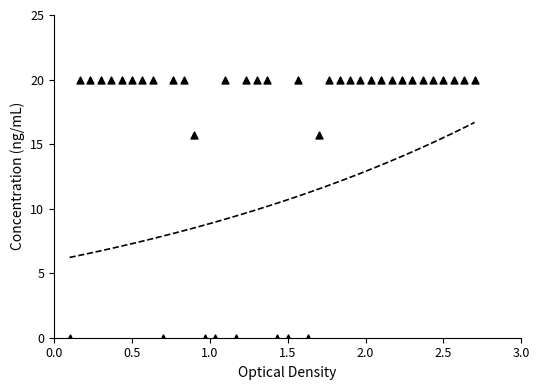

What is the range of X values (max minus min)?

2.6